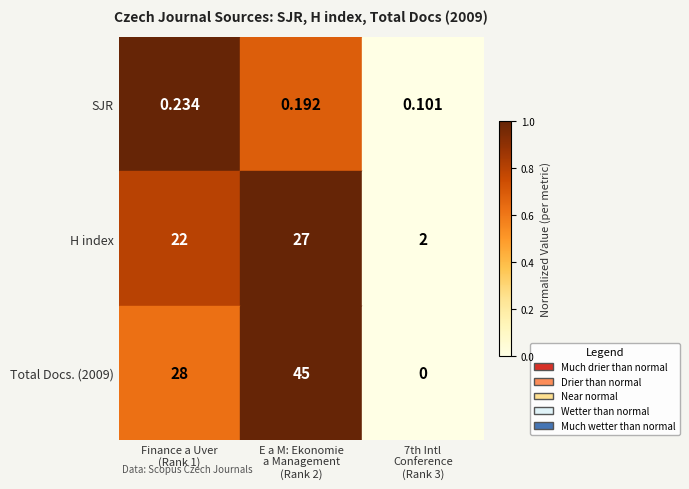

At E a M: Ekonomie
a Management
(Rank 2), list the series in order from smallest to largest.

SJR, H index, Total Docs. (2009)